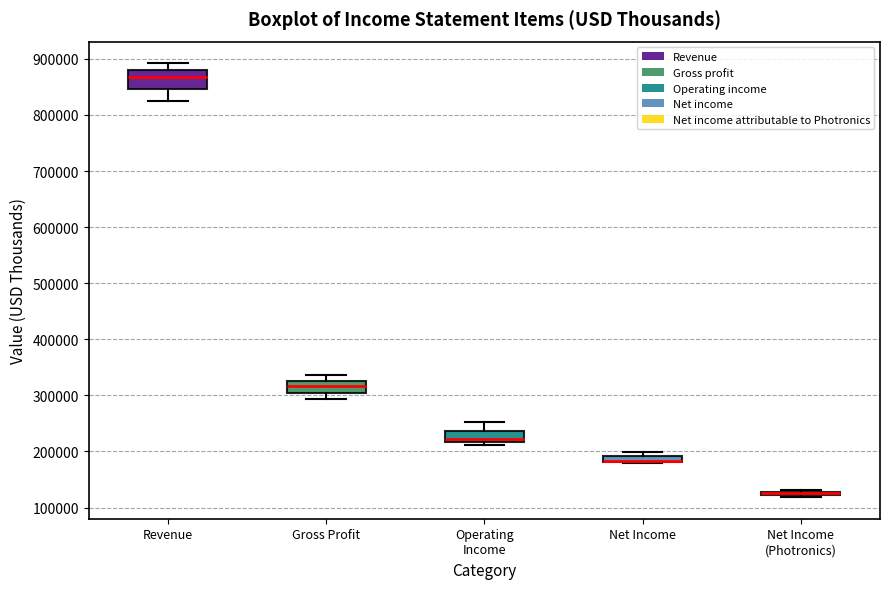

Where does the median line of the box for Revenue sit on the y-axis? The values are not printed on the chart, so give them approximately, as read against the axis.

870000